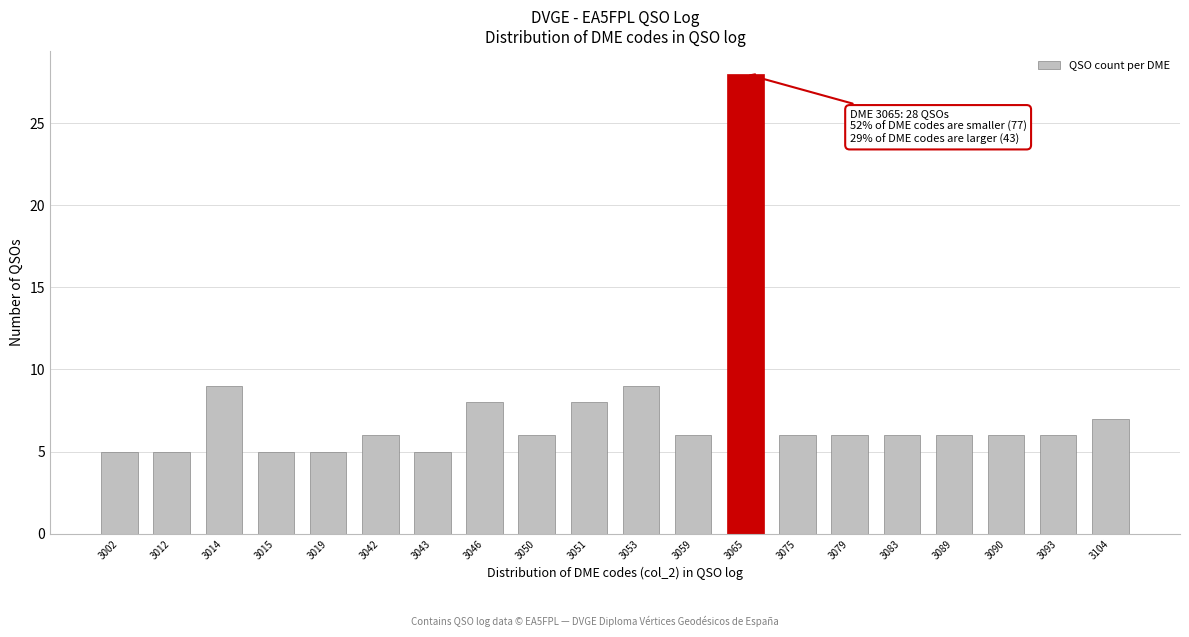

Reading left to right, transcribe all the data shown in this chart.

3002=5	3012=5	3014=9	3015=5	3019=5	3042=6	3043=5	3046=8	3050=6	3051=8	3053=9	3059=6	3065=28	3075=6	3079=6	3083=6	3089=6	3090=6	3093=6	3104=7